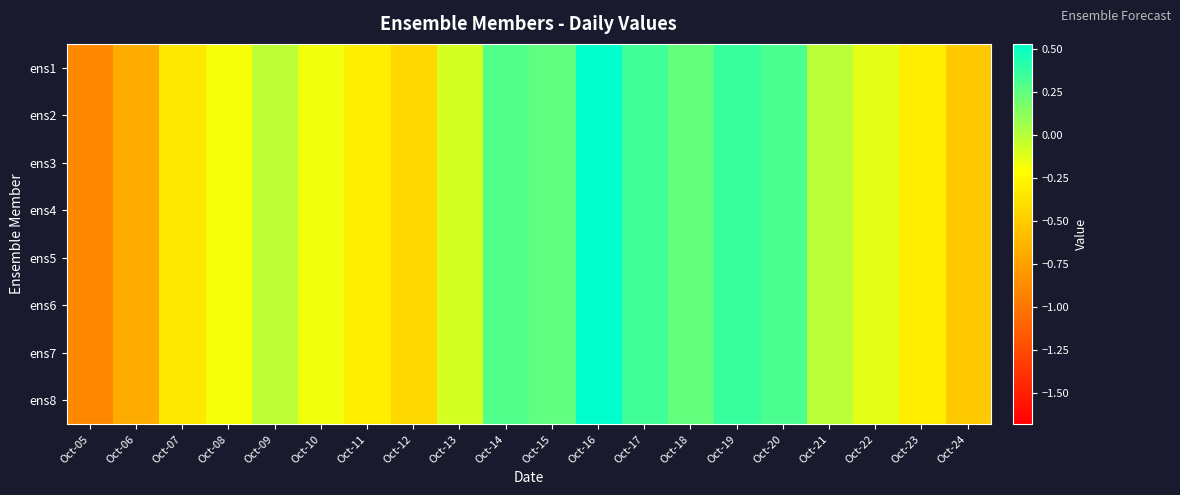

Which series changed the most between Oct-09 and Oct-24?

ens1